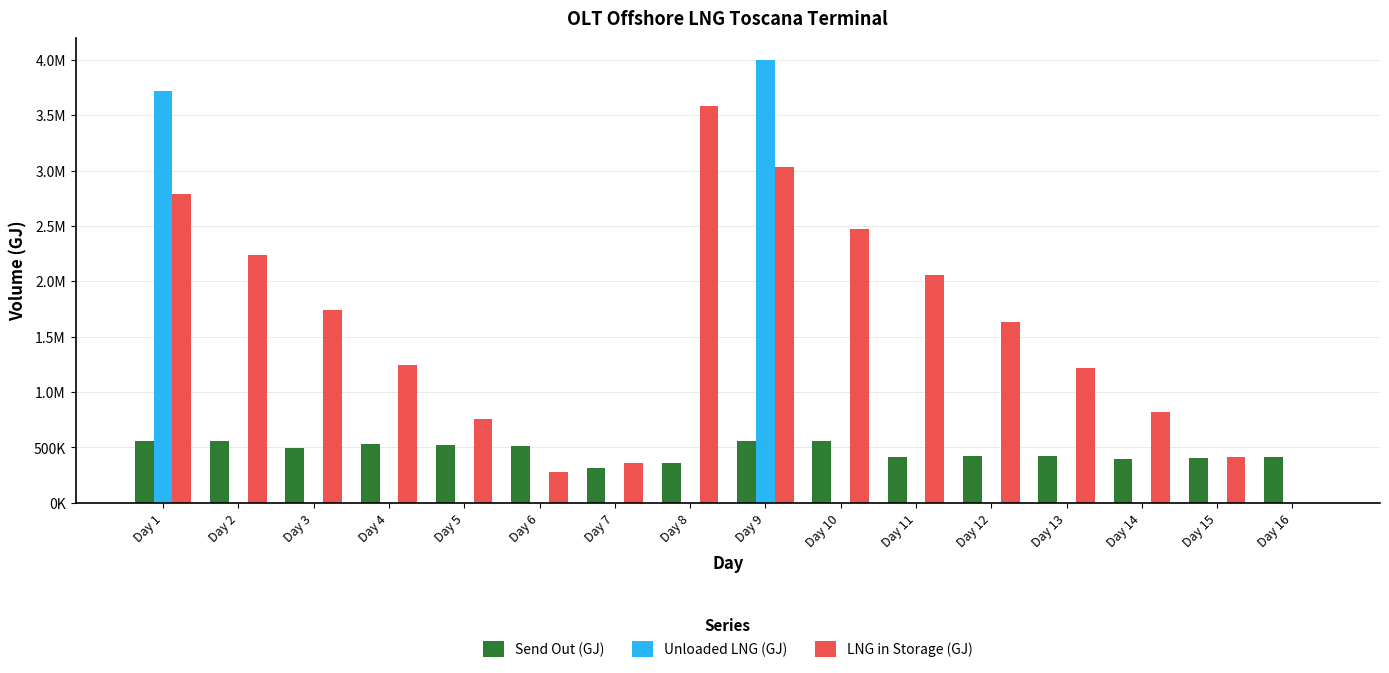

What are all the series names shown in the legend?

Send Out (GJ), Unloaded LNG (GJ), LNG in Storage (GJ)